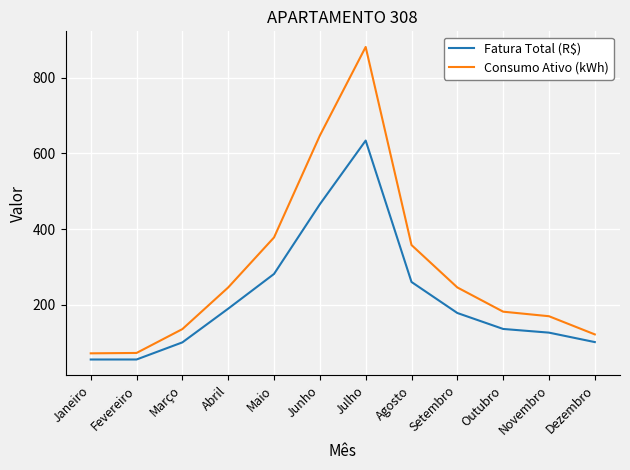

What are all the series names shown in the legend?

Fatura Total (R$), Consumo Ativo (kWh)